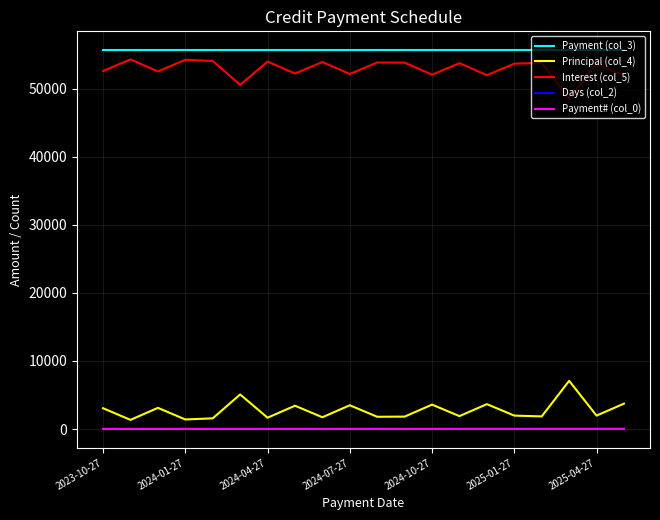

Count the number of data series in this chart.

5